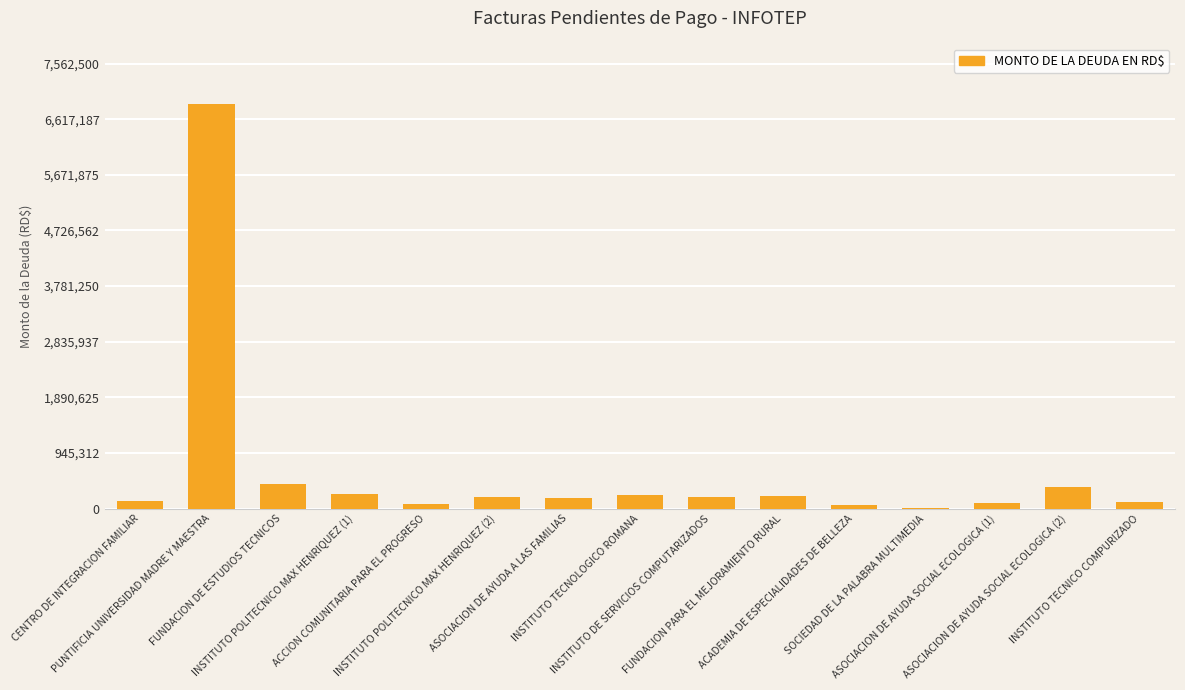

What is the sum of all values?

9437173.6